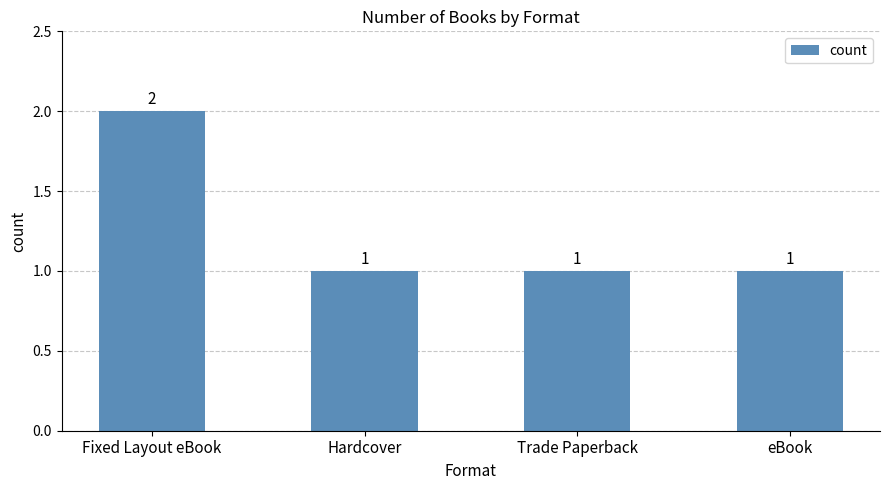

Is it true that the value at Fixed Layout eBook is 1?

False